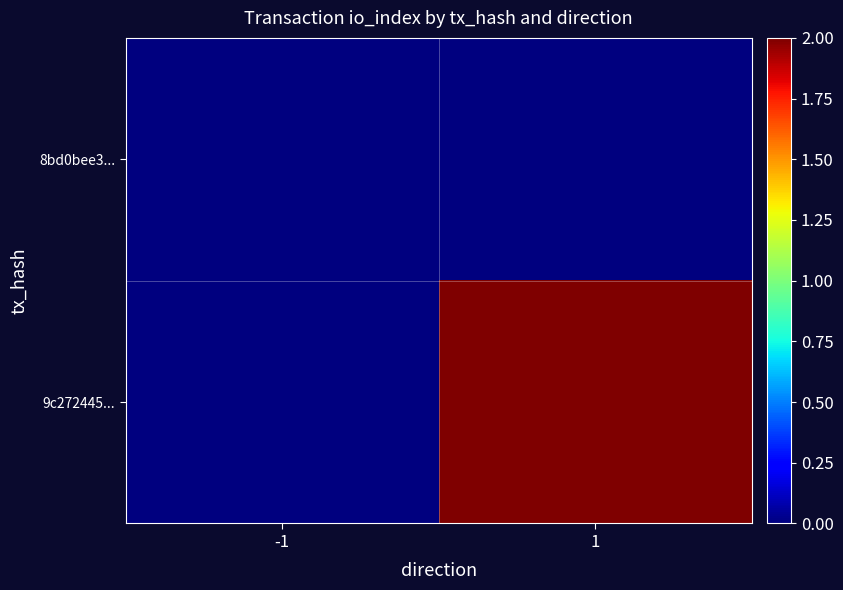

Reading left to right, list all the values displayed in this chart.

8bd0bee3...: -1=0	1=0
9c272445...: -1=0	1=2